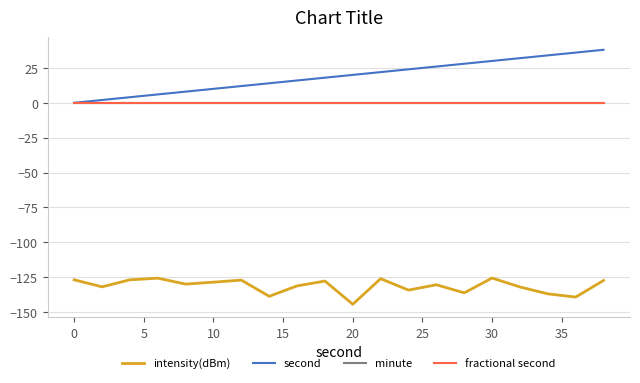

Is this an area chart (filled region under the line)?

No